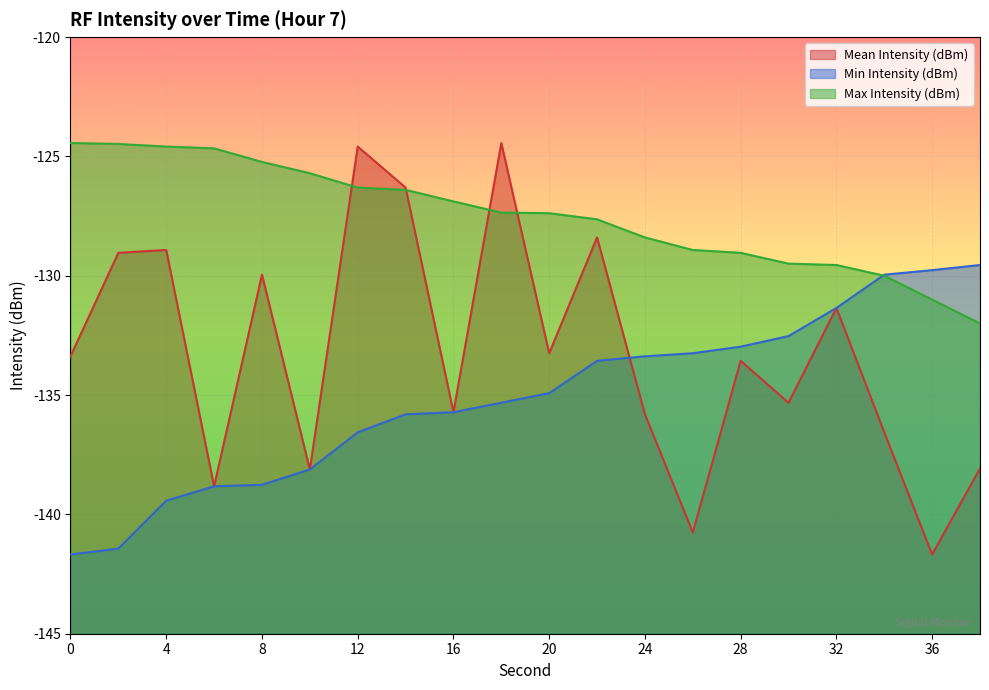

Rank the series by their maximum value, from lowest to highest.

Min Intensity (dBm), Mean Intensity (dBm), Max Intensity (dBm)